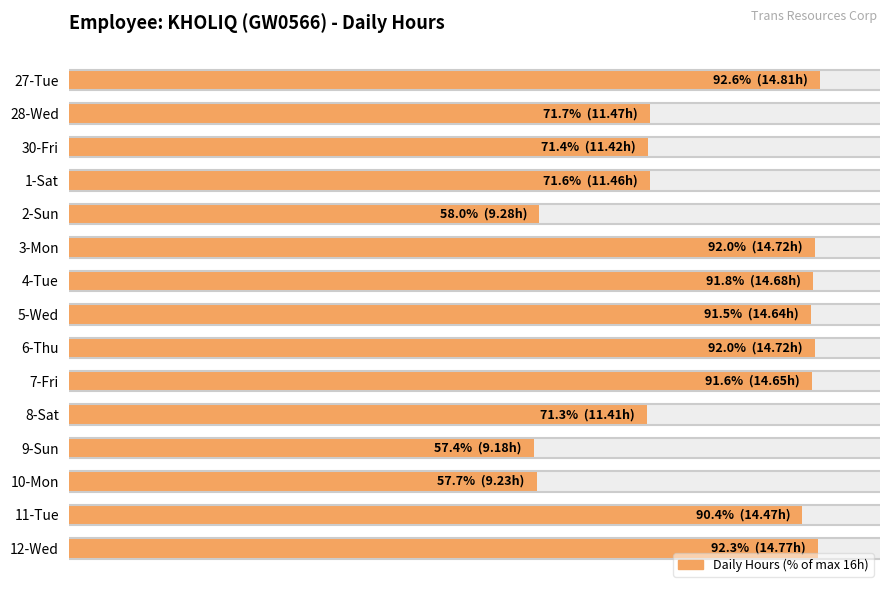

How many bars are there in total?

15